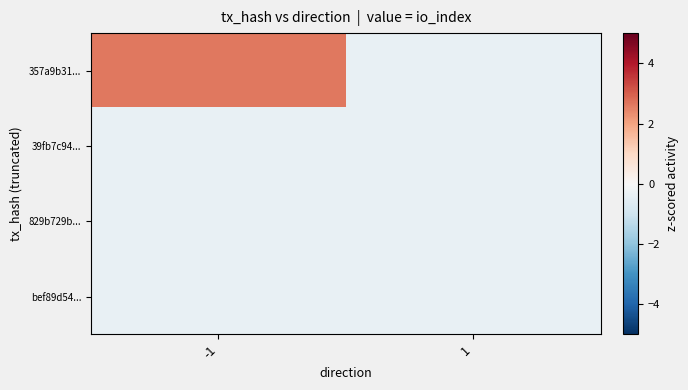

Reading left to right, transcribe all the data shown in this chart.

357a9b31...: -1=2.6	1=-0.4
39fb7c94...: -1=-0.4	1=-0.4
829b729b...: -1=-0.4	1=-0.4
bef89d54...: -1=-0.4	1=-0.4